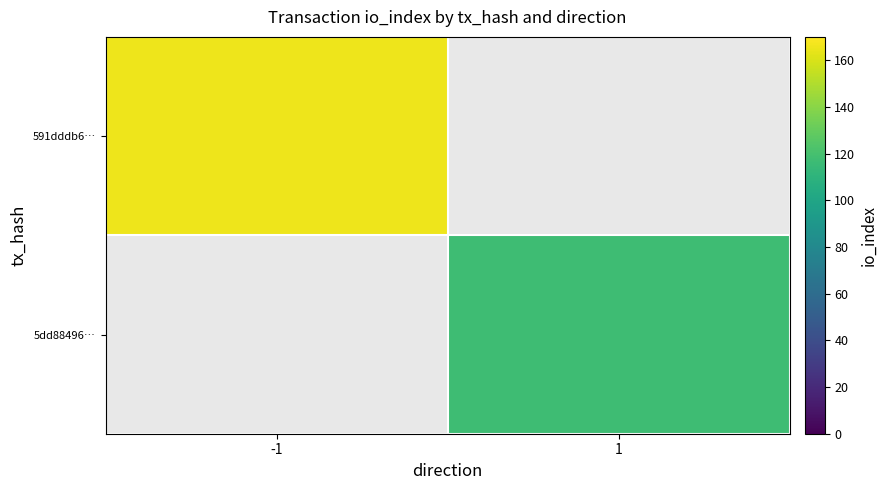

Which category has the highest value in the 591dddb6… series?

-1